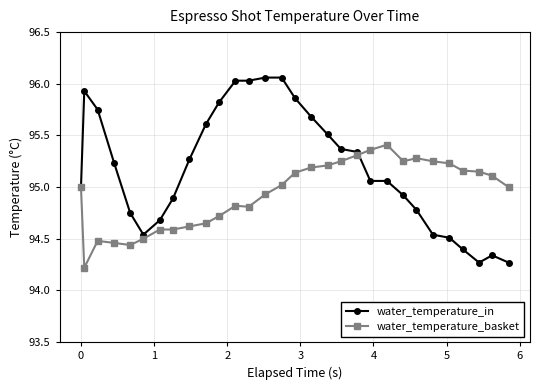

True or false: water_temperature_in has more than 1 interior local peaks.

True